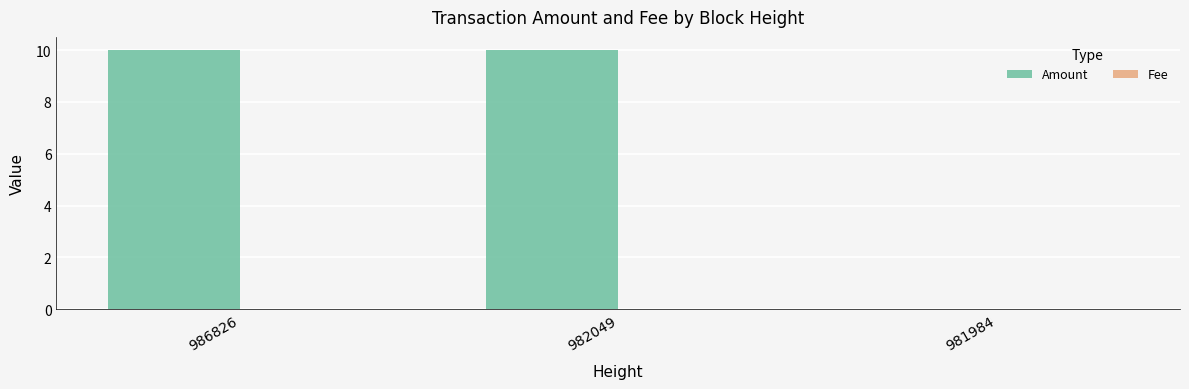

Which series has the largest total across all categories?

Amount